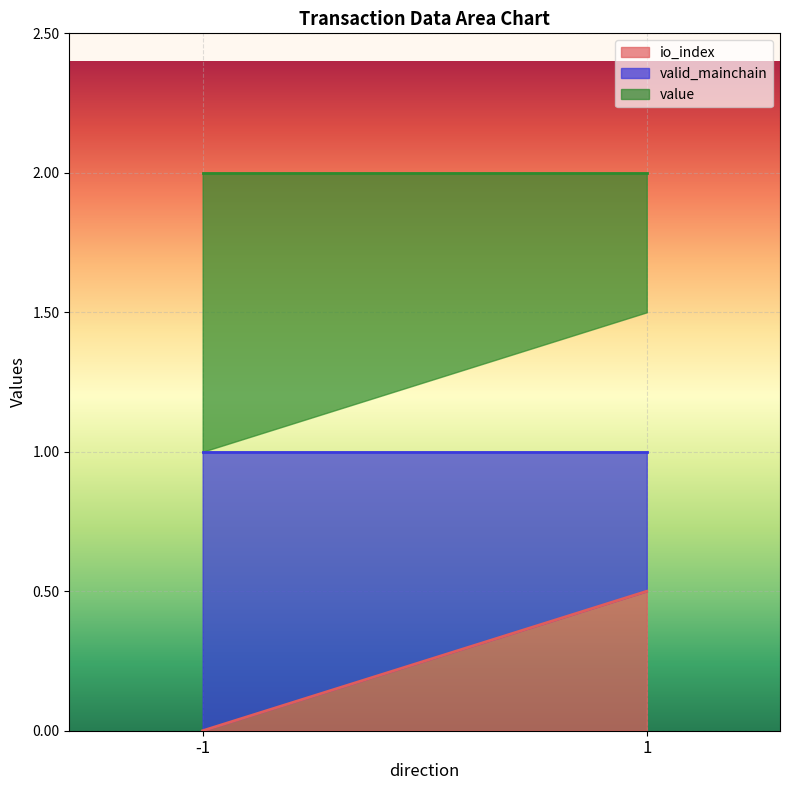

Which label corresponds to the smallest value in the chart?

-1